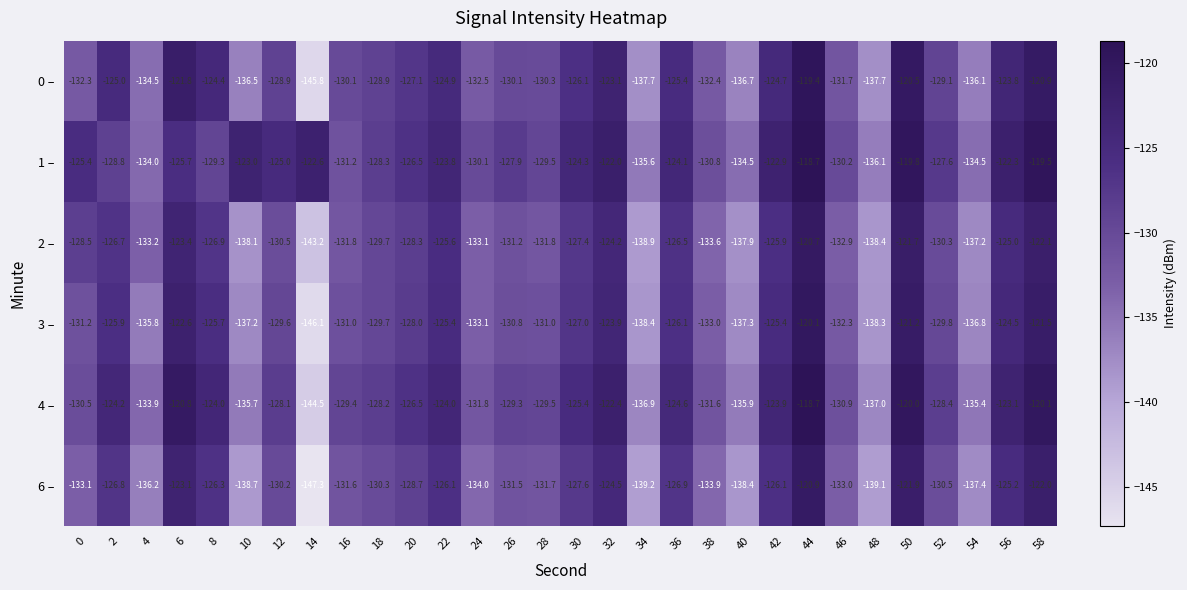

Between 30 and 42, which series saw the biggest shift?

3 –